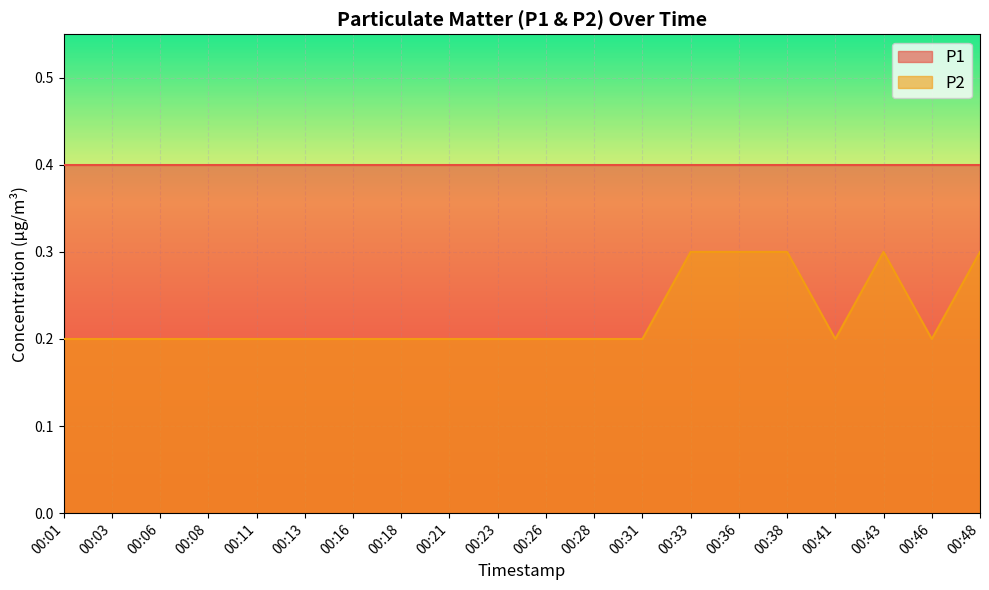

Reading left to right, extract all data points from this chart.

00:01=0.2	00:03=0.2	00:06=0.2	00:08=0.2	00:11=0.2	00:13=0.2	00:16=0.2	00:18=0.2	00:21=0.2	00:23=0.2	00:26=0.2	00:28=0.2	00:31=0.2	00:33=0.3	00:36=0.3	00:38=0.3	00:41=0.2	00:43=0.3	00:46=0.2	00:48=0.3